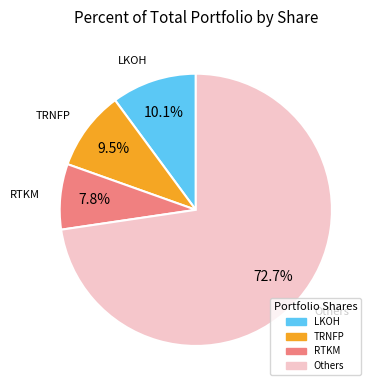

Count the number of slices in the pie.

4